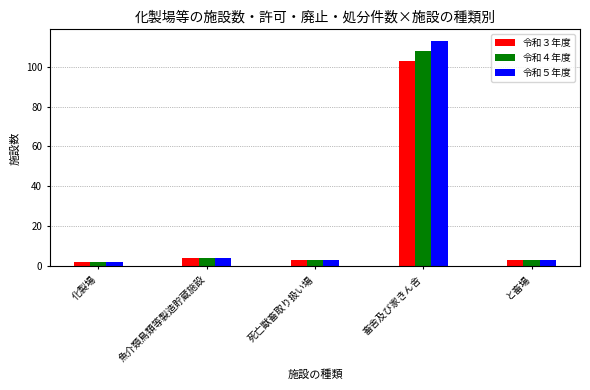

What is the difference between the 令和５年度 values at 化製場 and 魚介類鳥類等製造貯蔵施設?

2